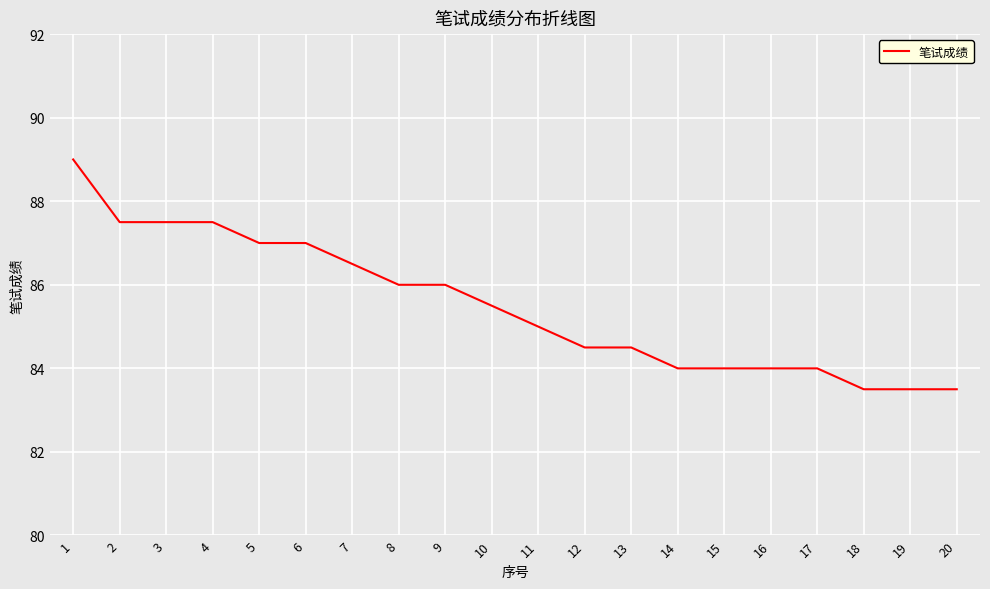

What is the smallest value displayed?

83.5